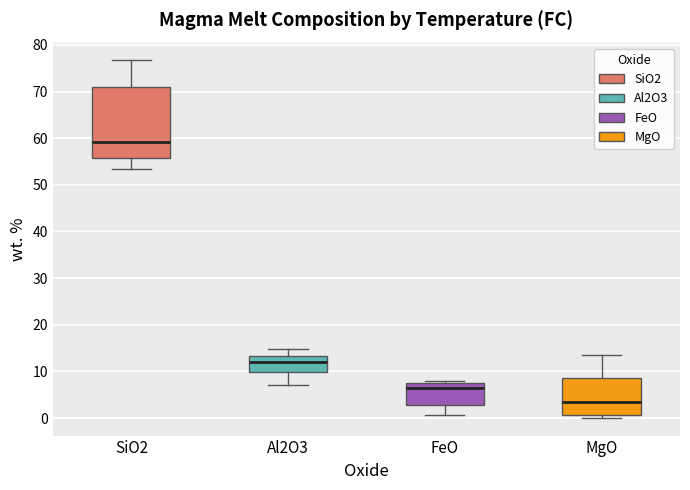

Where does the lower whisker of the box for SiO2 end on the y-axis? The values are not printed on the chart, so give them approximately, as read against the axis.

53